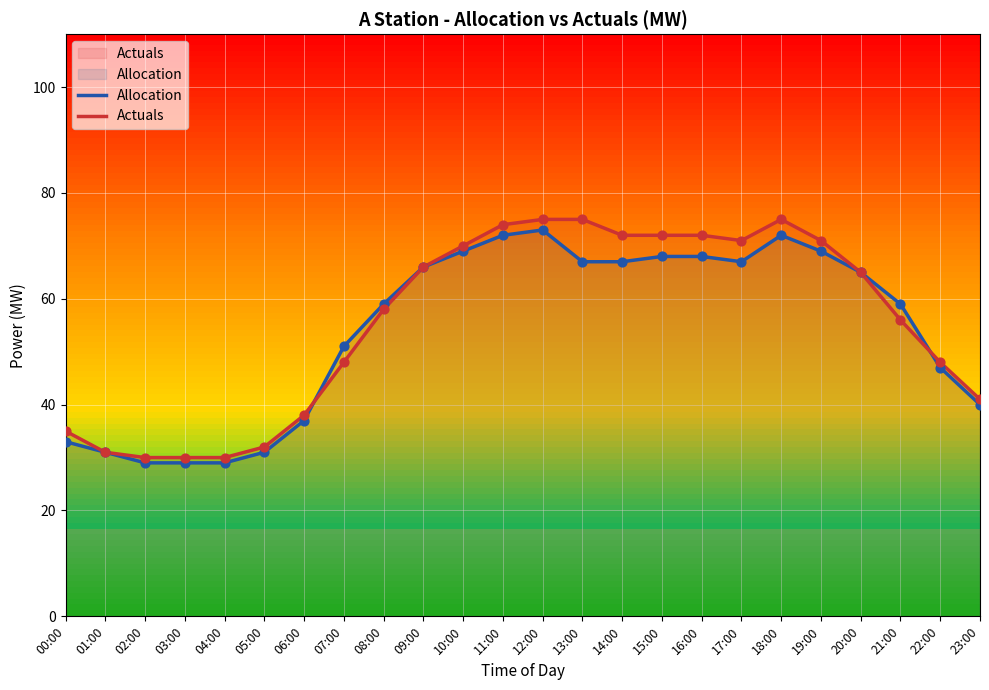

Is the value of Allocation at 15:00 greater than the value of Actuals at 02:00?

Yes